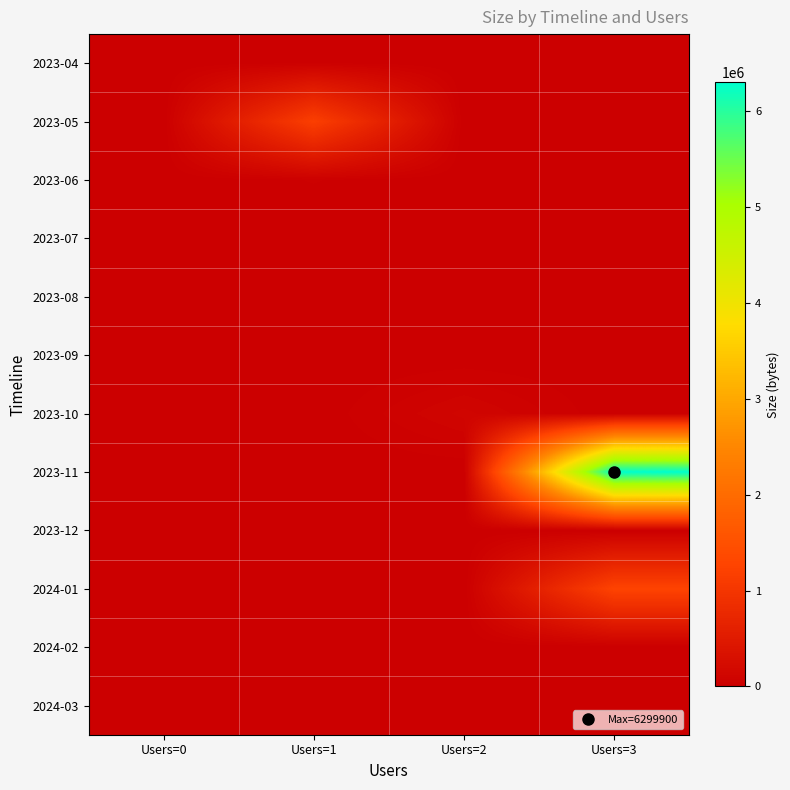

Reading left to right, transcribe all the data shown in this chart.

2023-04: Users=0=0	Users=1=24506	Users=2=0	Users=3=0
2023-05: Users=0=0	Users=1=1174386	Users=2=0	Users=3=0
2023-06: Users=0=0	Users=1=26373	Users=2=0	Users=3=0
2023-07: Users=0=0	Users=1=0	Users=2=1786	Users=3=0
2023-08: Users=0=0	Users=1=0	Users=2=0	Users=3=0
2023-09: Users=0=0	Users=1=0	Users=2=0	Users=3=0
2023-10: Users=0=0	Users=1=0	Users=2=107525	Users=3=0
2023-11: Users=0=0	Users=1=0	Users=2=0	Users=3=6299900
2023-12: Users=0=0	Users=1=0	Users=2=0	Users=3=0
2024-01: Users=0=0	Users=1=0	Users=2=0	Users=3=1253314
2024-02: Users=0=0	Users=1=893	Users=2=0	Users=3=0
2024-03: Users=0=0	Users=1=893	Users=2=0	Users=3=0